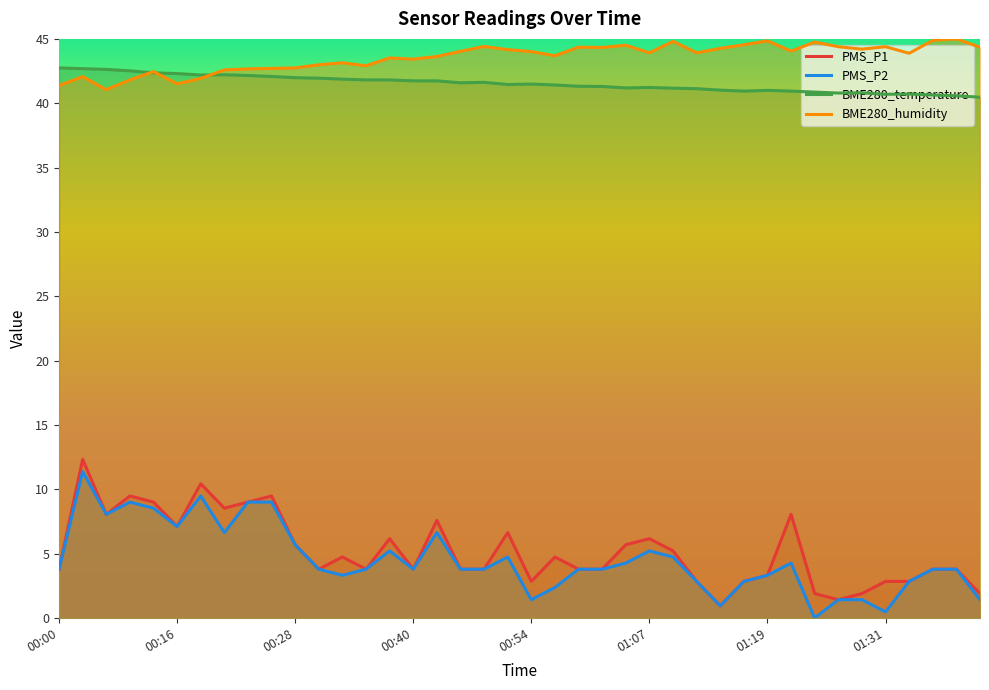

At 19, list the series in order from smallest to largest.

PMS_P2, PMS_P1, BME280_temperature, BME280_humidity